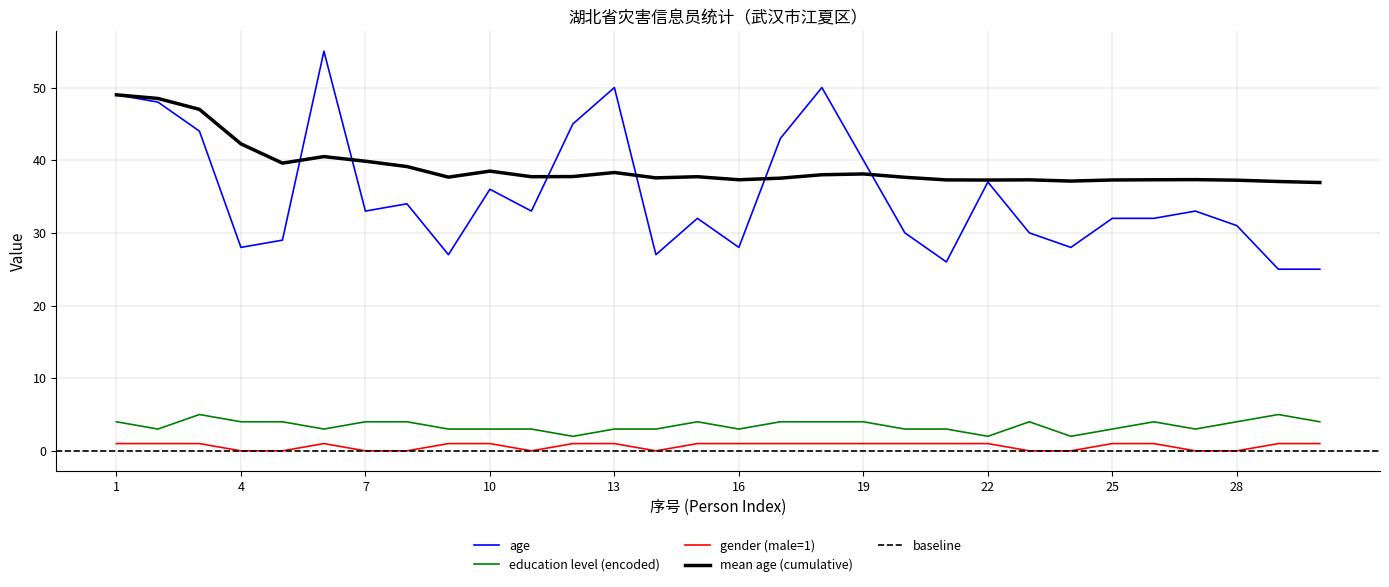

At how many categories does at least one series exceed 14?

30